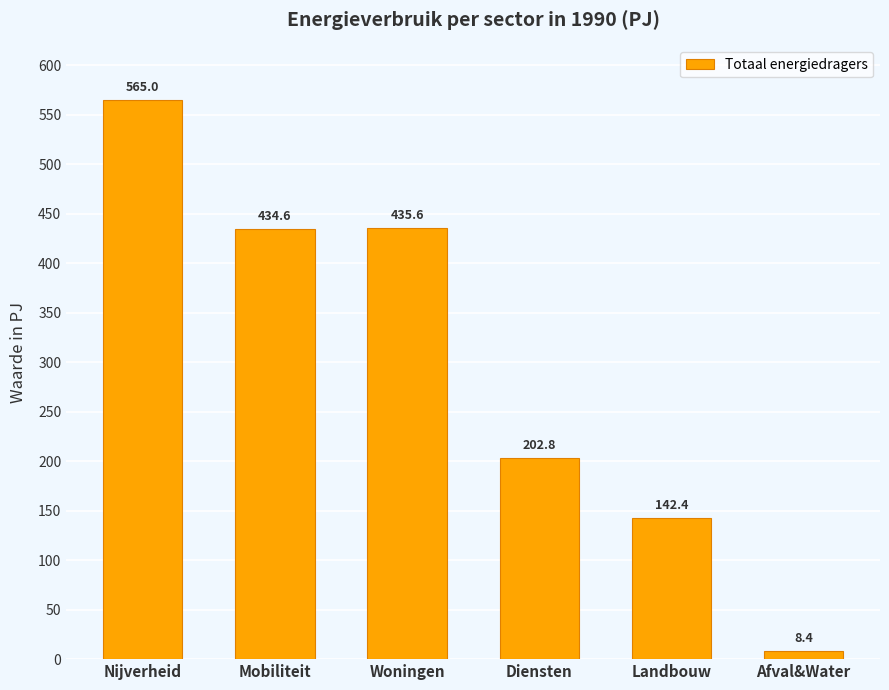

Count the number of categories in the chart.

6